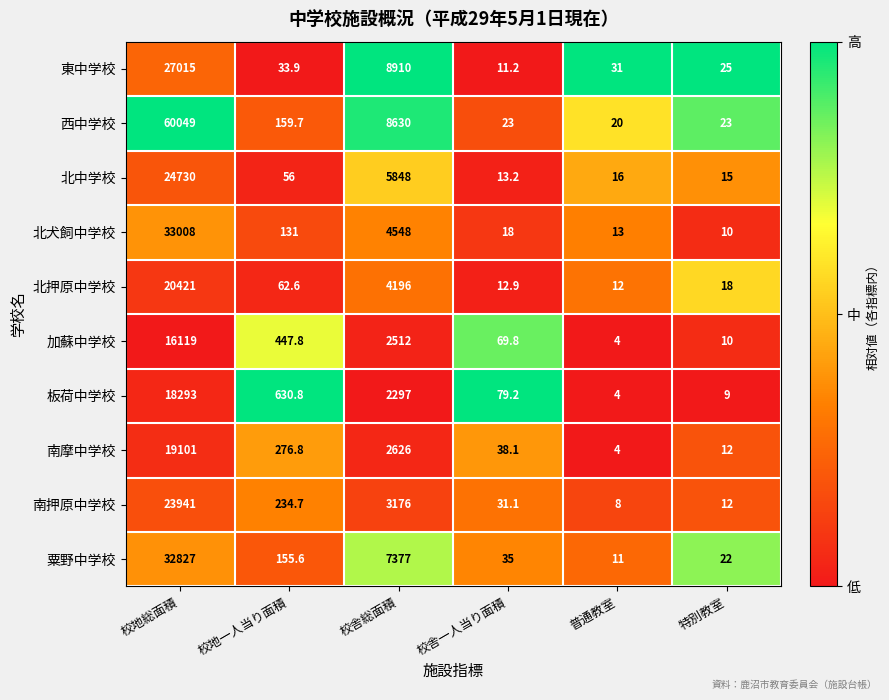

How many categories are shown in the chart?

6